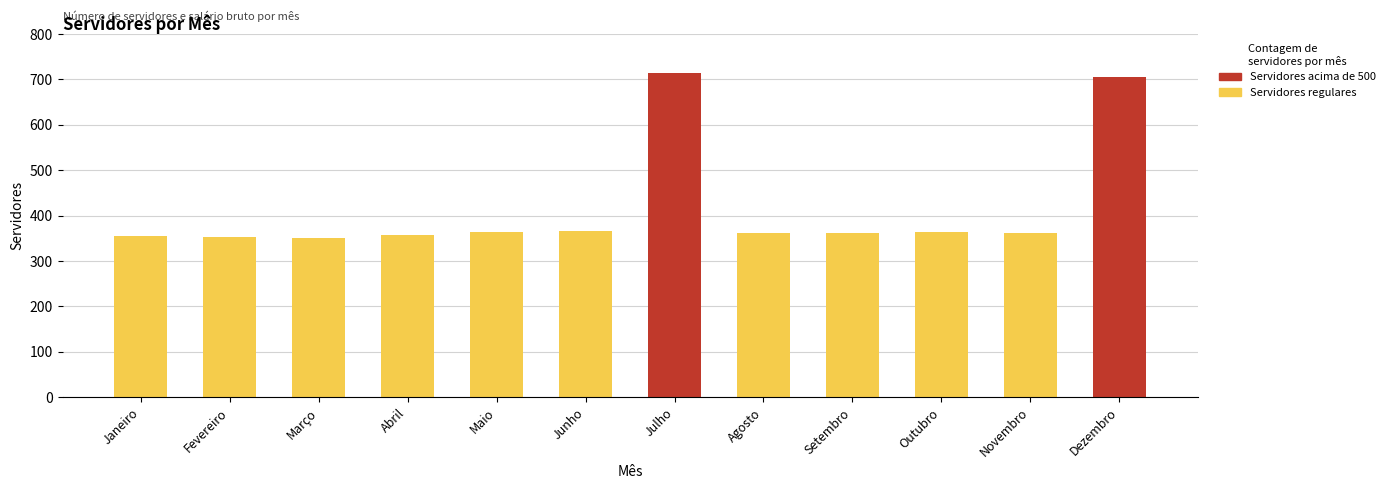

What position from the right is Março?

10